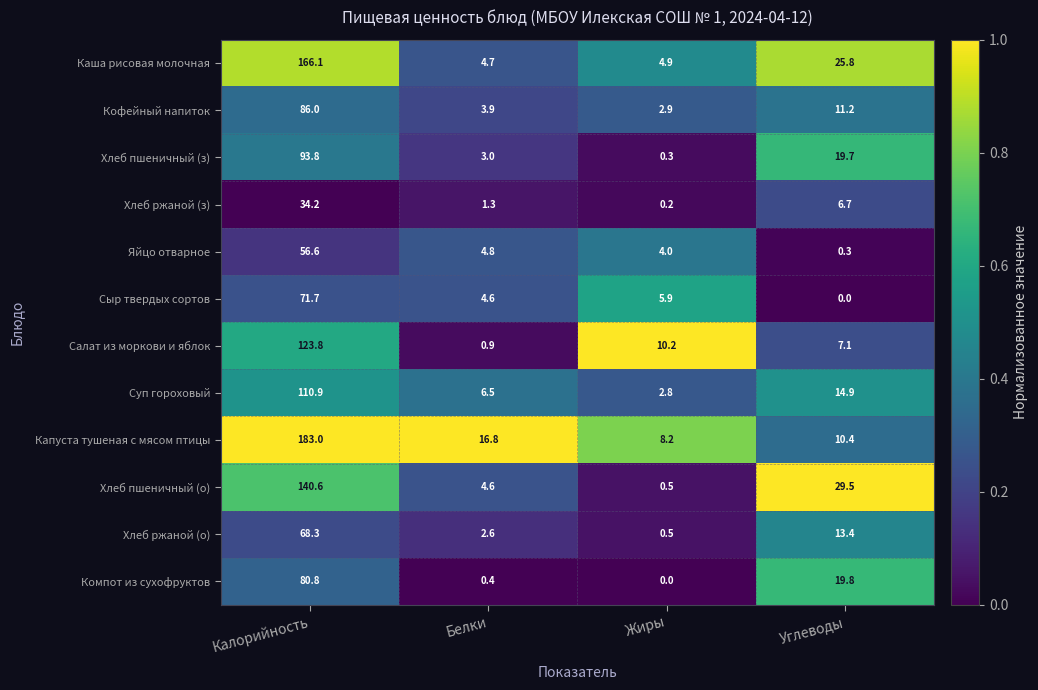

Where does the Хлеб ржаной (о) series first go above 13?

Калорийность